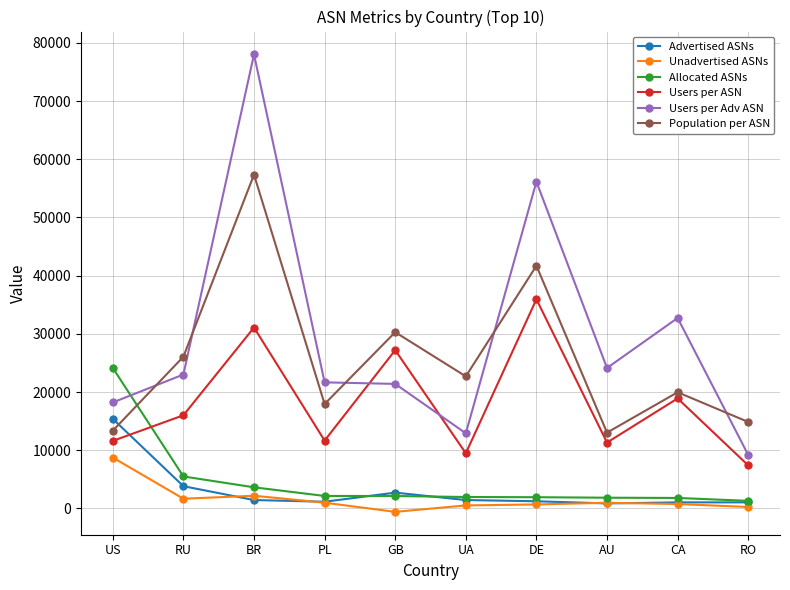

At which category does the chart reach its minimum across all series?

GB